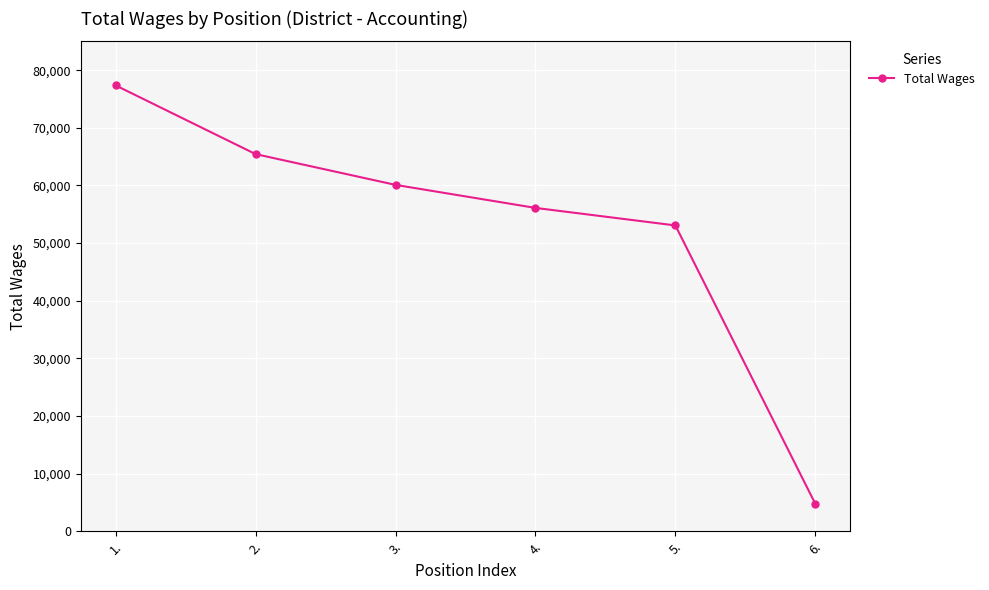

Rank the categories by value from lowest to highest.

6., 5., 4., 3., 2., 1.